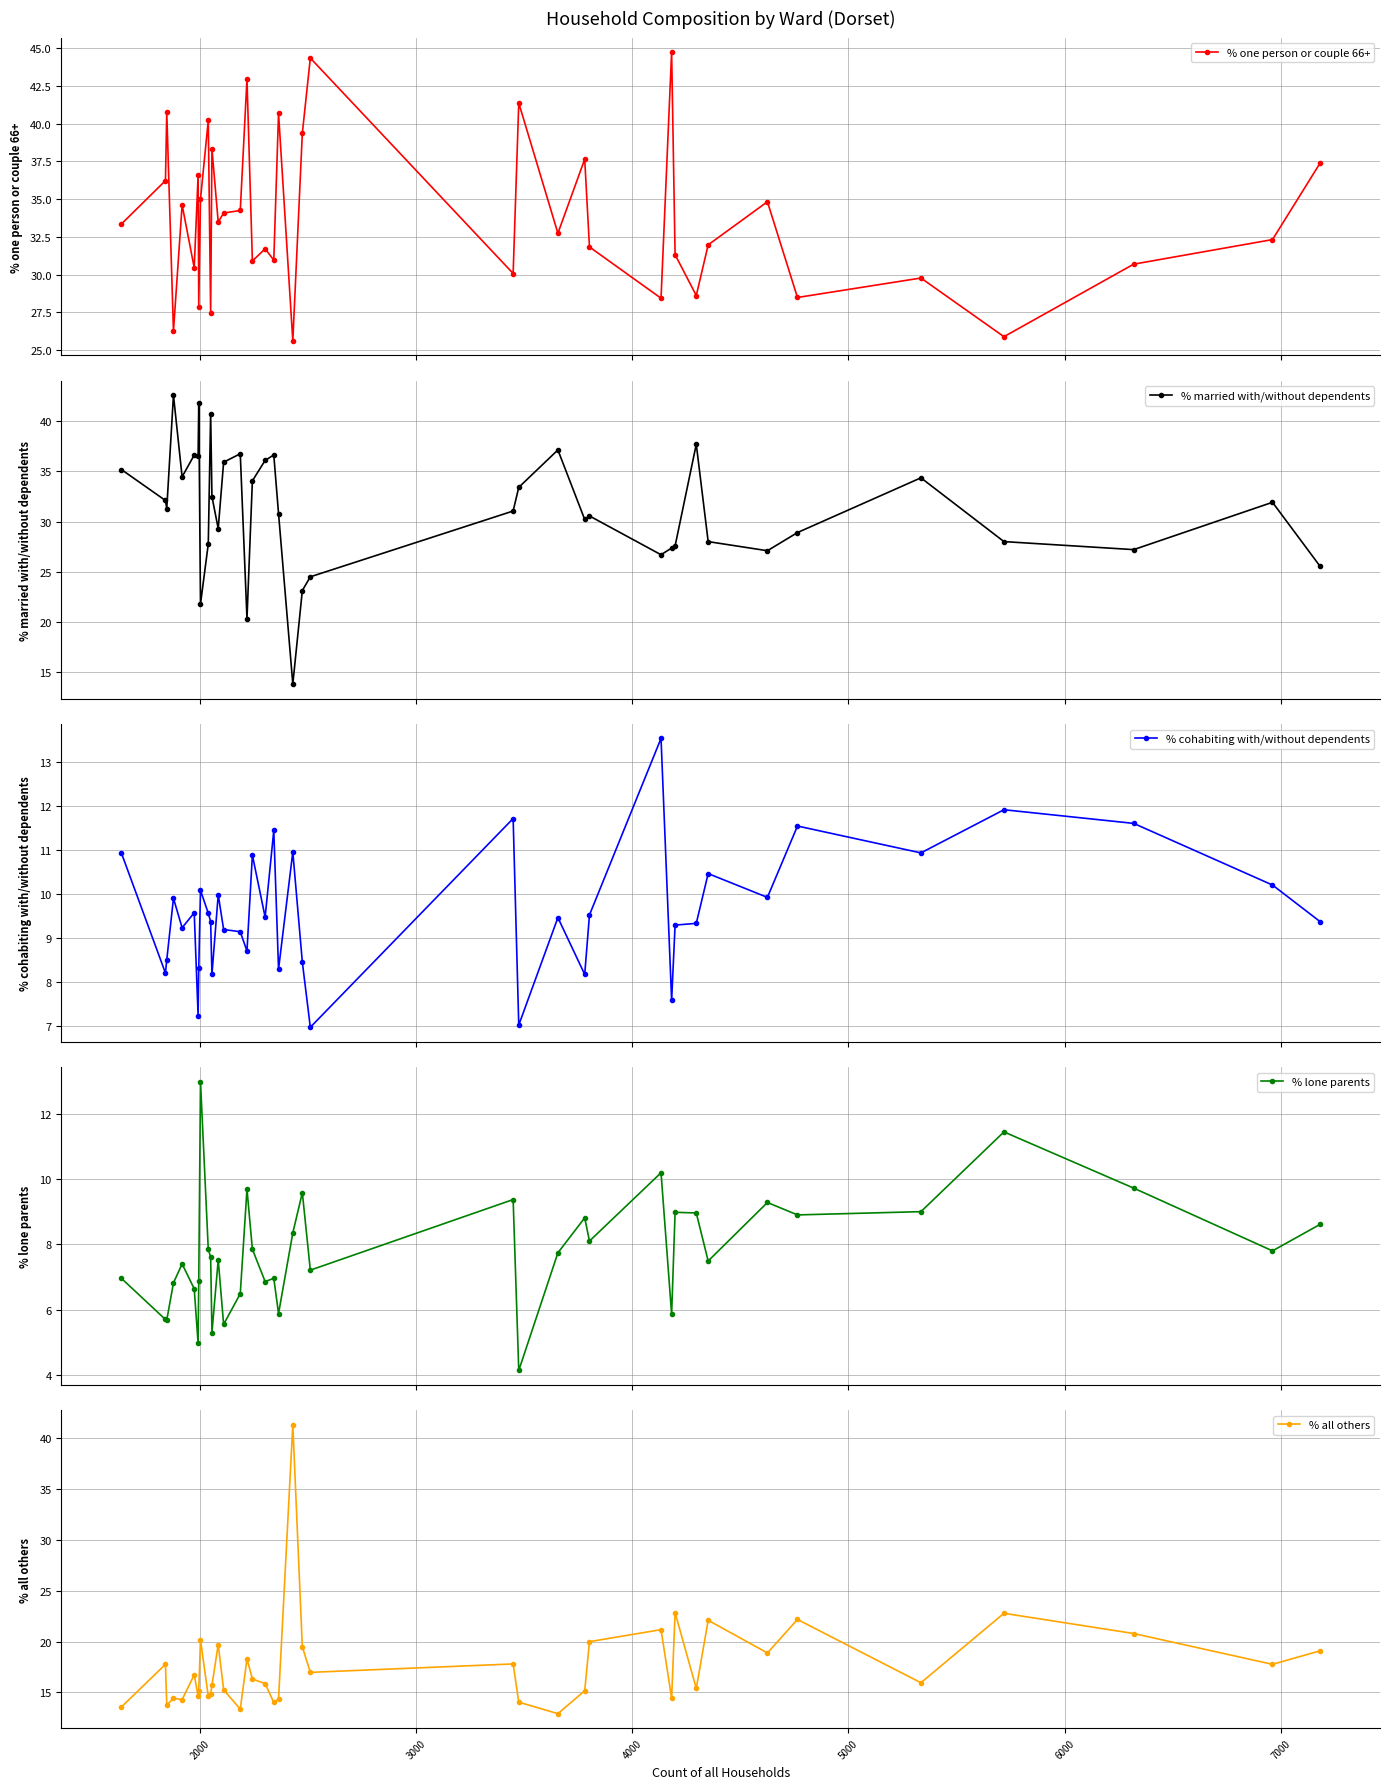

Which series has the largest total across all categories?

% one person or couple 66+